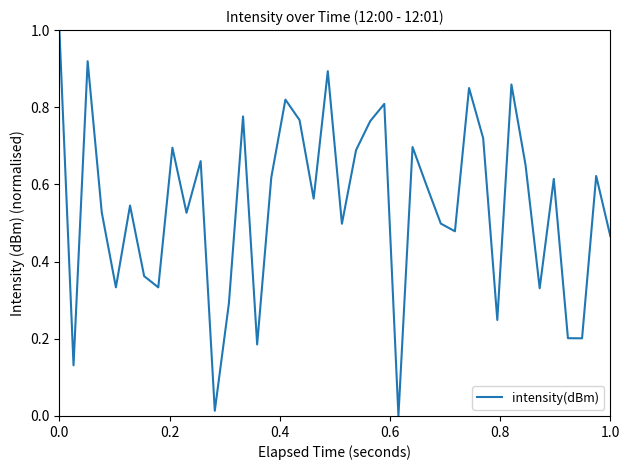

How many lines are shown in the chart?

1